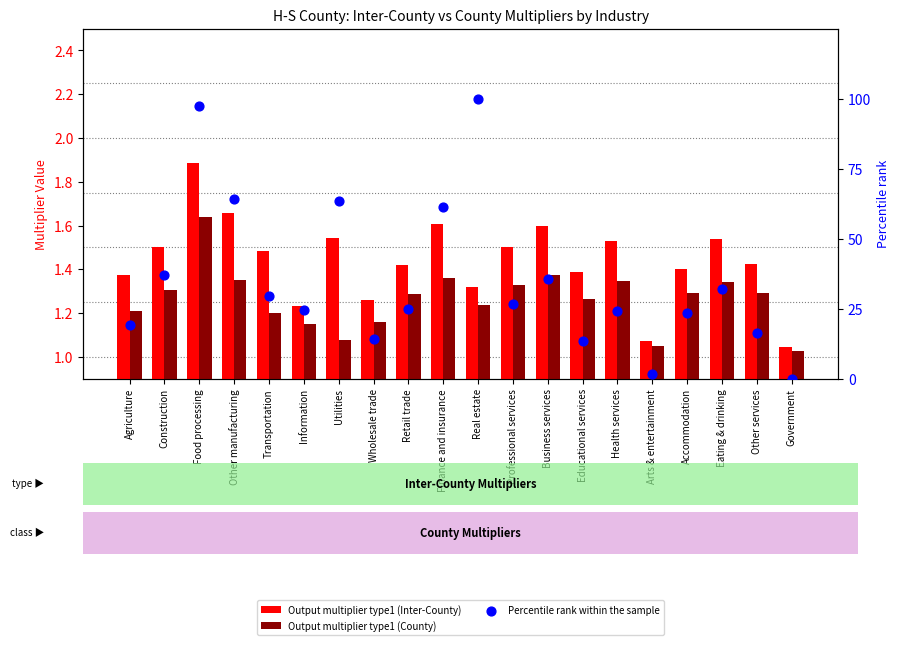

What is the total value across all series at Health services?

27.1